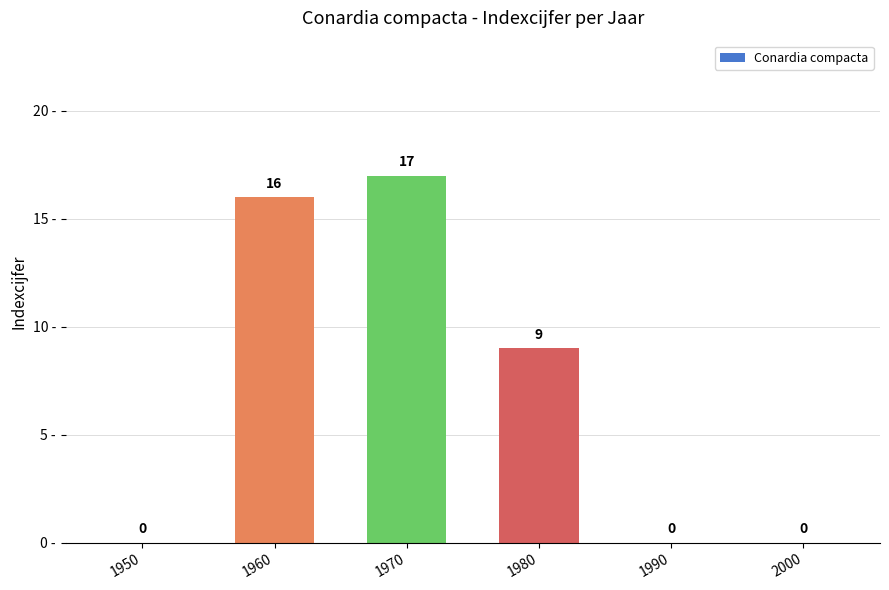

Where is the data nearest to the value 8?

1980